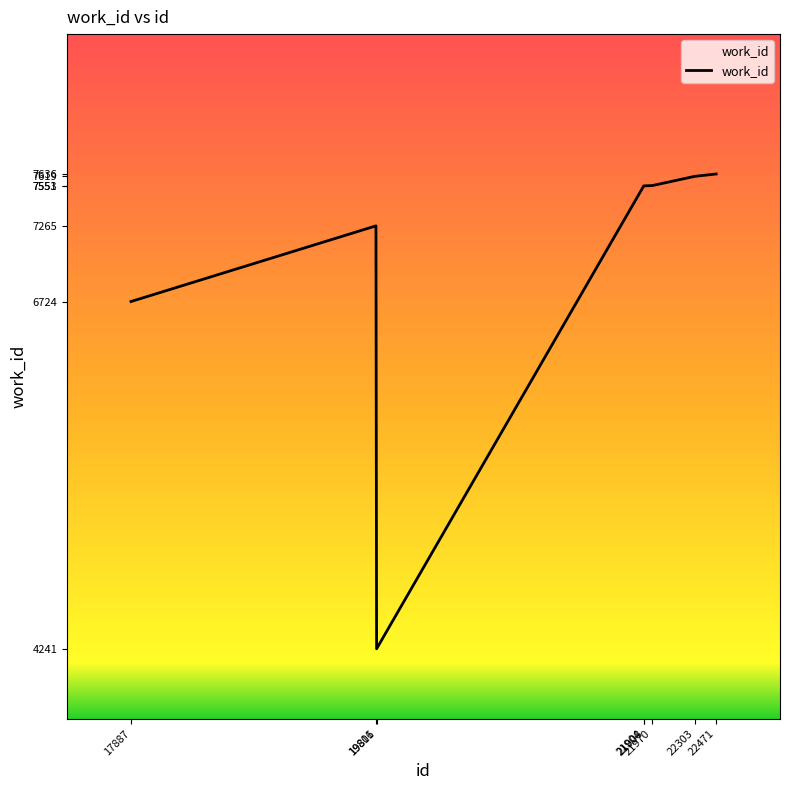

How many distinct data groups are displayed?

1